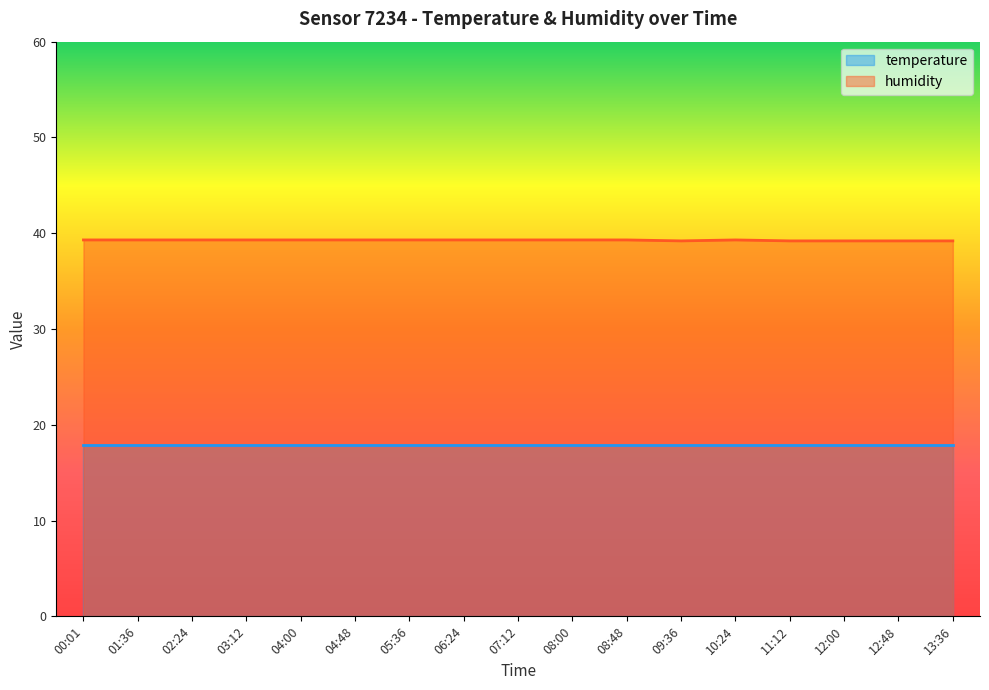

Rank the categories by value from lowest to highest.

09:36, 11:12, 12:00, 12:48, 13:36, 00:01, 01:36, 02:24, 03:12, 04:00, 04:48, 05:36, 06:24, 07:12, 08:00, 08:48, 10:24